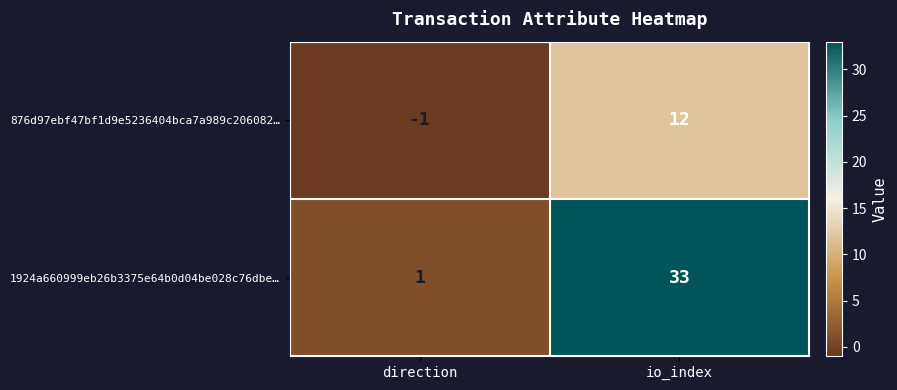

Reading left to right, extract all data points from this chart.

876d97ebf47bf1d9e5236404bca7a989c206082…: -1	12
1924a660999eb26b3375e64b0d04be028c76dbe…: 1	33